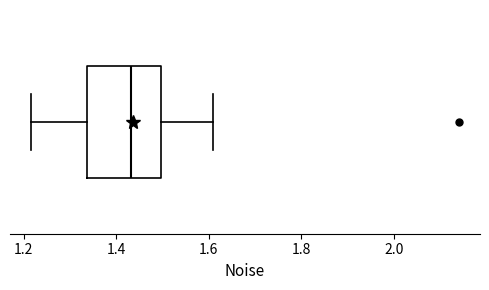

Where does the median line of the box sit on the x-axis? The values are not printed on the chart, so give them approximately, as read against the axis.

1.44